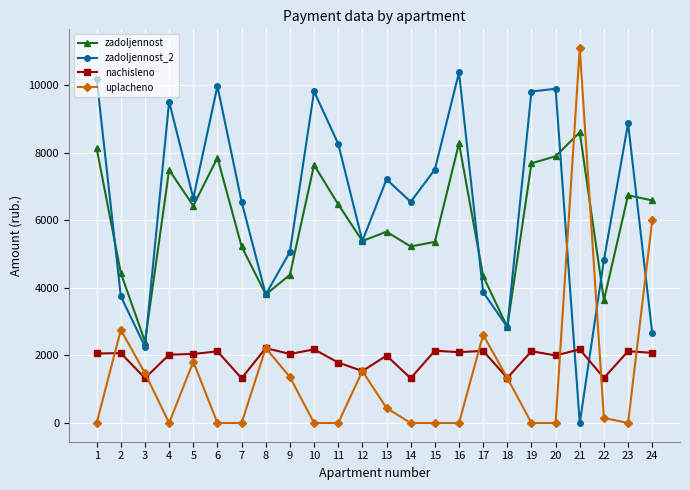

Where does the uplacheno series first go above 147?

2